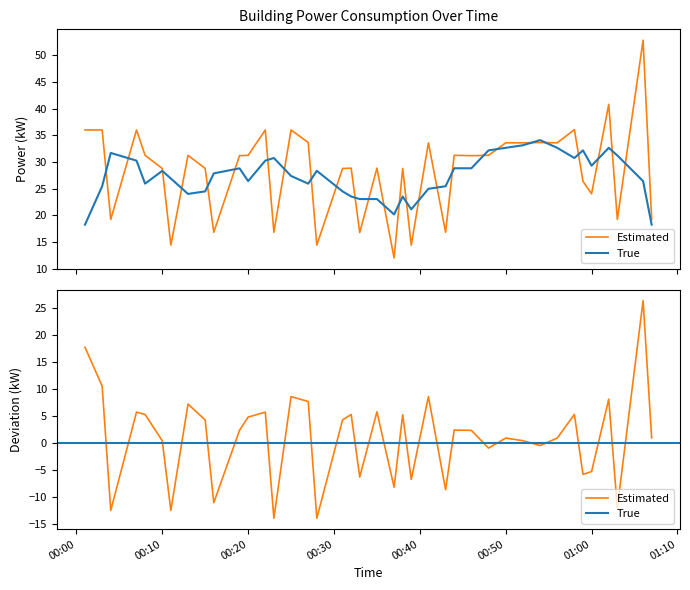

Reading left to right, list all the values displayed in this chart.

36.0	36.0	19.2	36.0	31.2	28.8	14.4	31.2	28.8	16.8	31.2	31.2	36.0	16.8	36.0	33.6	14.4	28.8	28.8	16.8	28.8	12.0	28.8	14.4	33.6	16.8	31.2	31.2	31.2	33.6	33.6	33.6	33.6	36.0	26.4	24.0	40.8	19.2	52.8	19.2